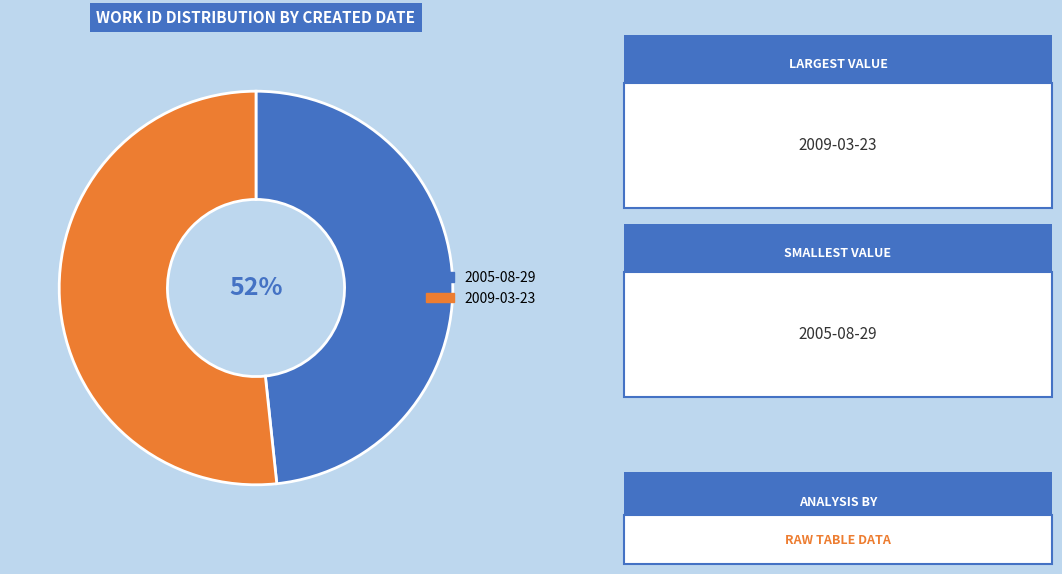

To the nearest percent, what is the difference between the 2005-08-29 and 2009-03-23 slice percentages?

3%